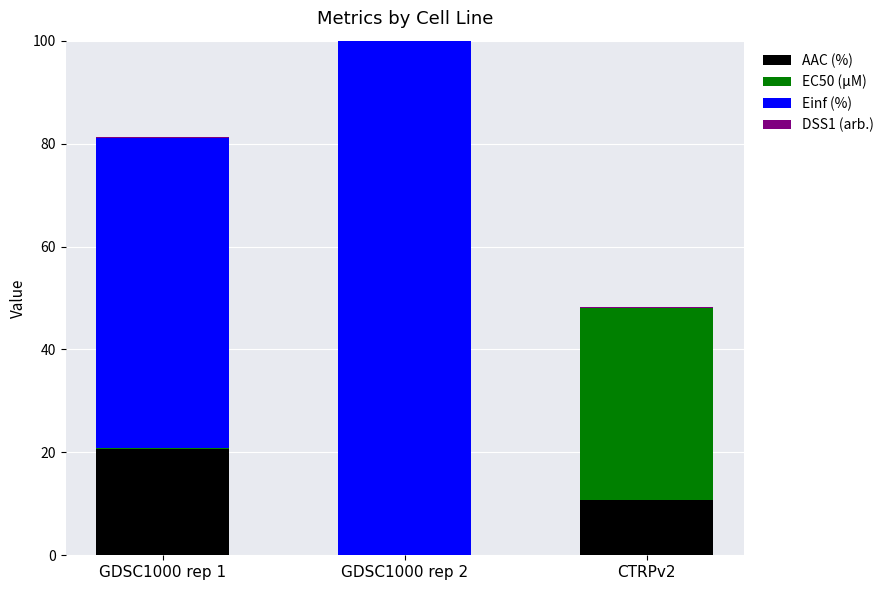

Which category has the highest value in the AAC (%) series?

GDSC1000 rep 1